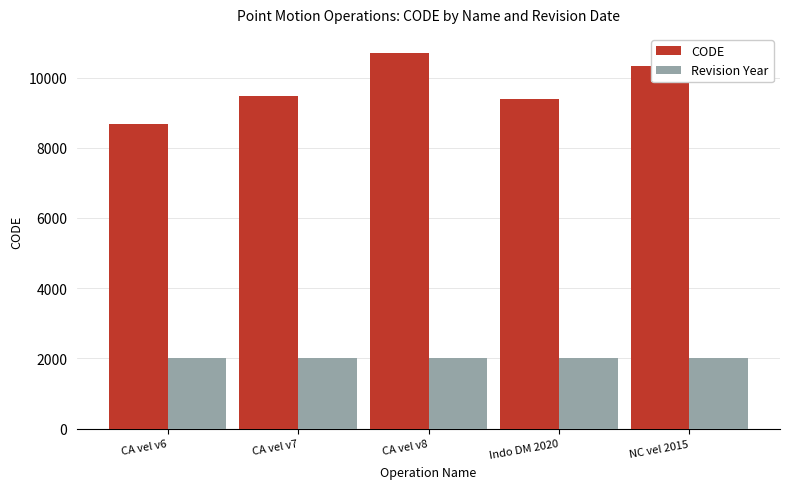

Read the Revision Year value at CA vel v7.

2025